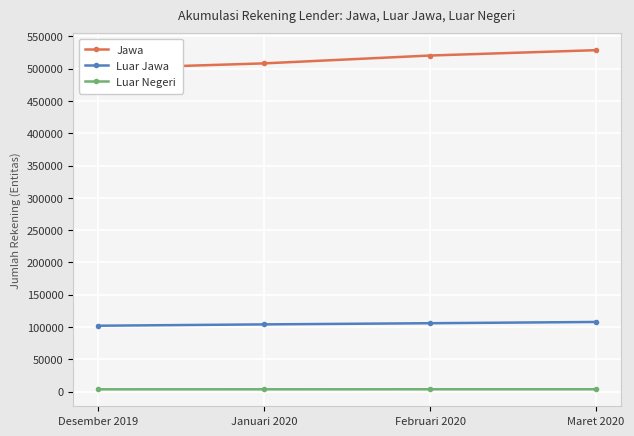

Is it true that Luar Jawa equals 107966 at Maret 2020?

True